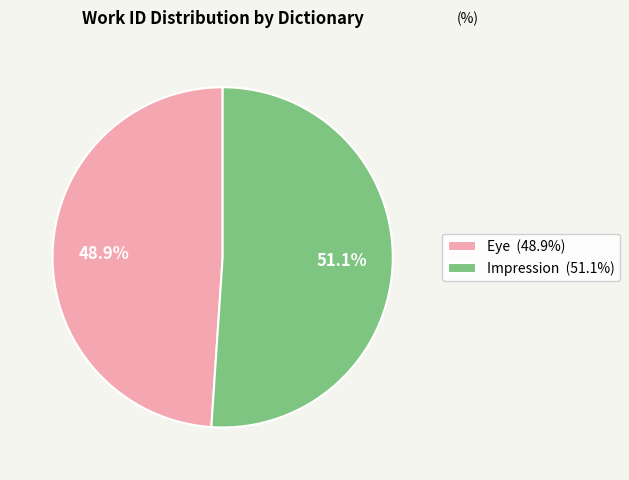

Is the sum of Eye and Impression greater than half?

Yes